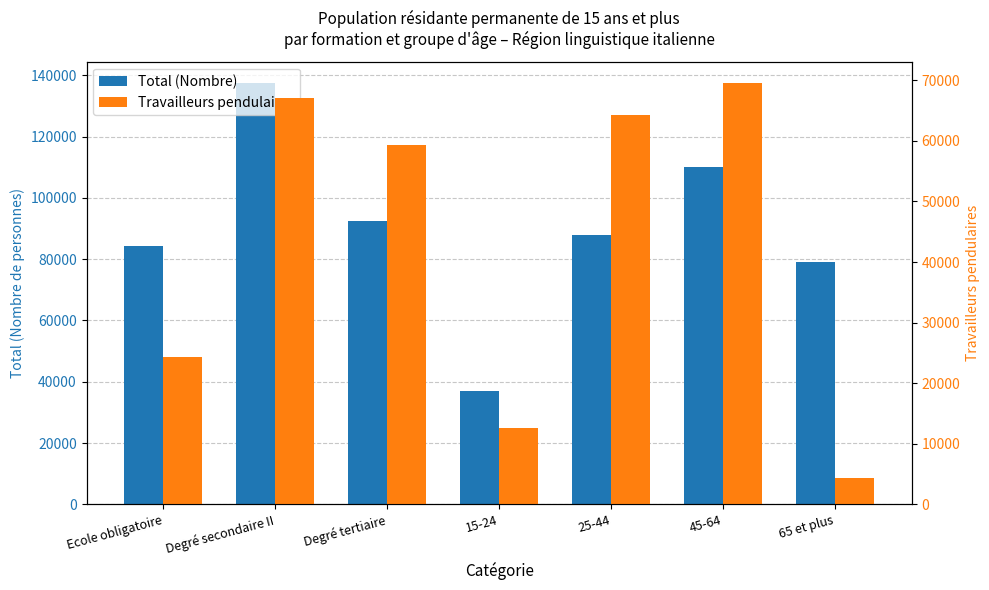

Reading left to right, transcribe all the data shown in this chart.

Total (Nombre): Ecole obligatoire=84195.6	Degré secondaire II=137554.9	Degré tertiaire=92408.3	15-24=37143.6	25-44=87963.6	45-64=110087.6	65 et plus=78964.1
Travailleurs pendulaires: Ecole obligatoire=24292.8	Degré secondaire II=67056.2	Degré tertiaire=59392.5	15-24=12610.4	25-44=64215.8	45-64=69588.7	65 et plus=4326.5